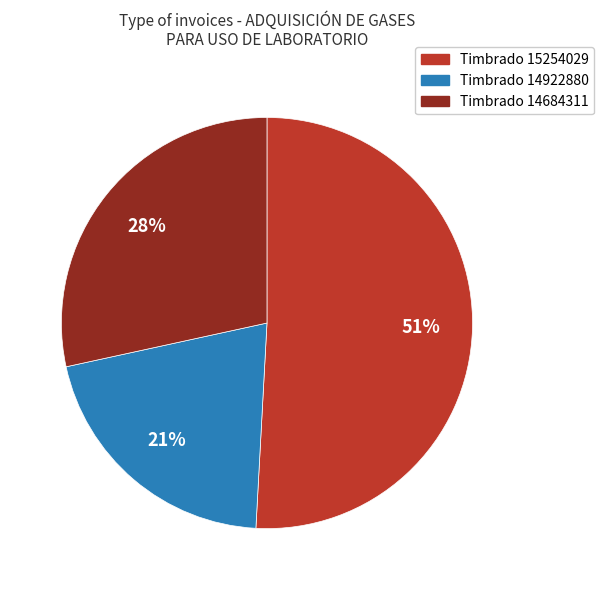

What is the largest slice in the pie chart?

Timbrado 15254029